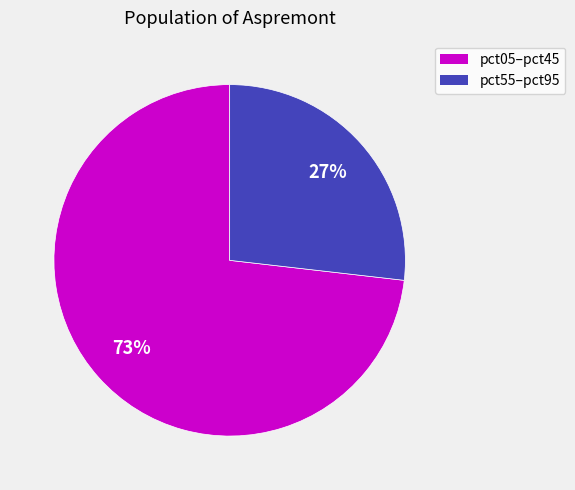

Count the number of slices in the pie.

2